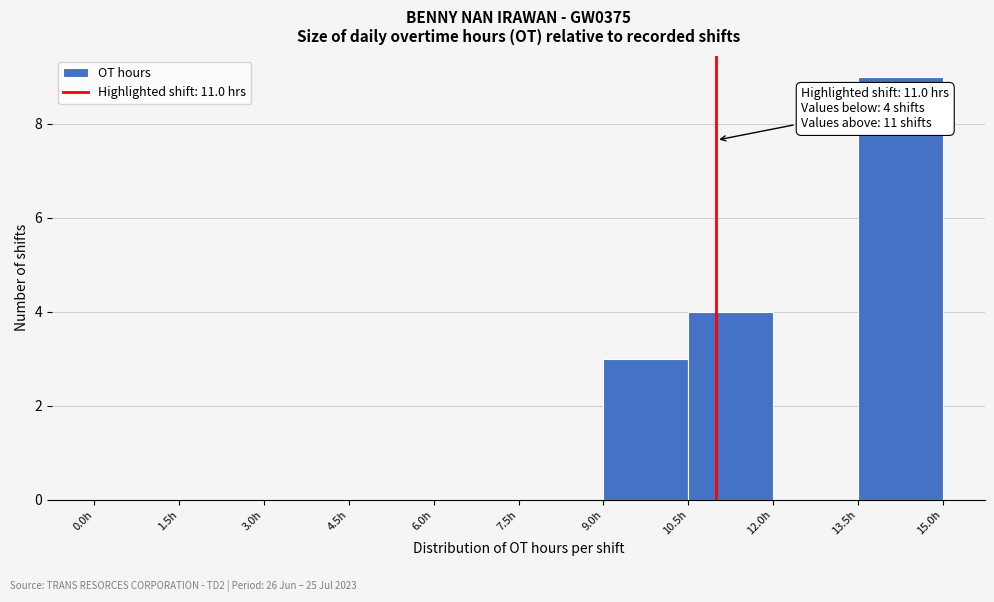

Over which range of the x-axis is the bar tallest?

13.5 to 15.0